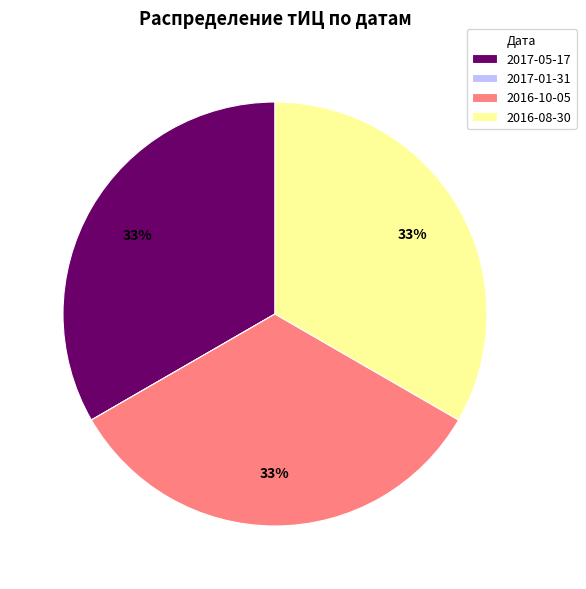

Do 2016-10-05 and 2017-05-17 together represent more than half of the pie?

Yes